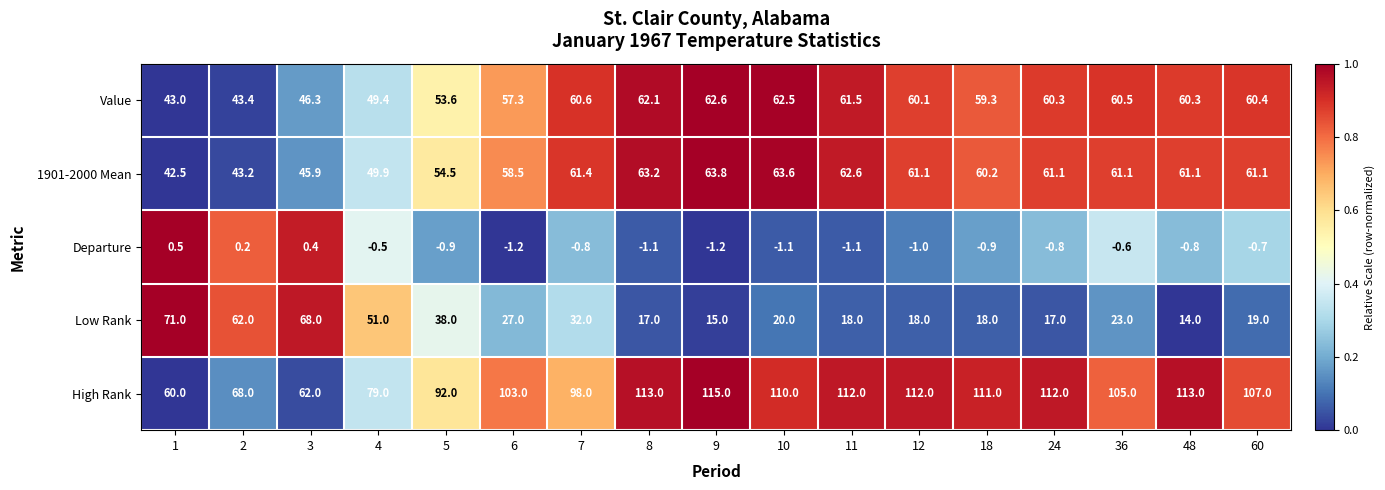

The value of High Rank at 36 is 105.0. True or false?

True